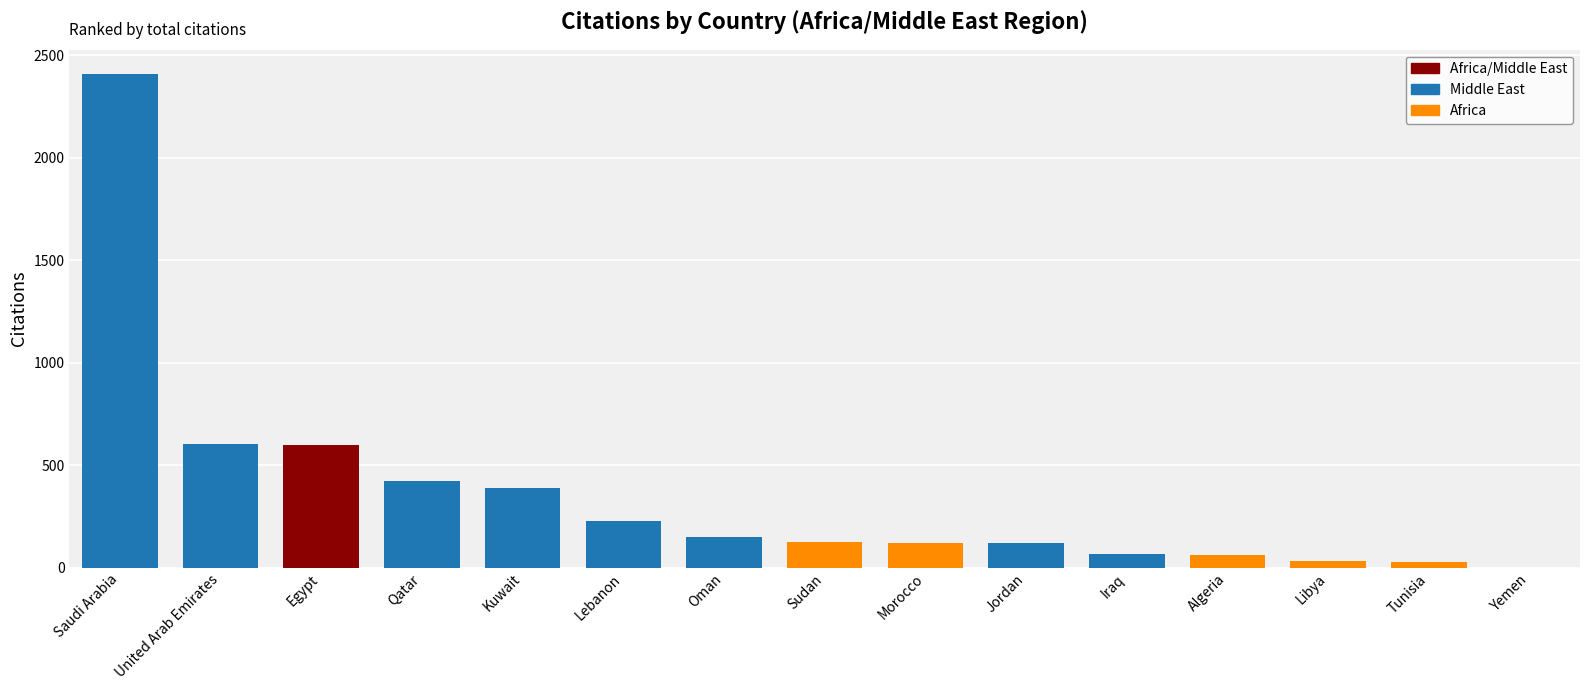

Is it true that the value at Libya is 32?

True